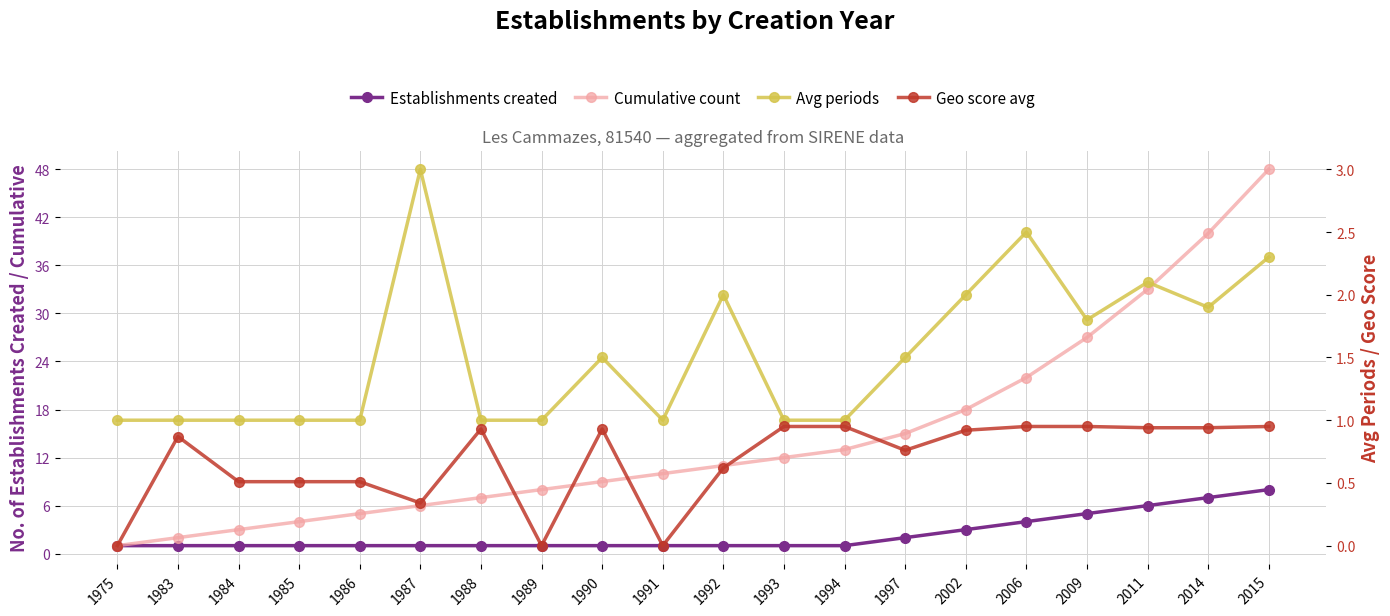

What are all the series names shown in the legend?

Establishments created, Cumulative count, Avg periods, Geo score avg